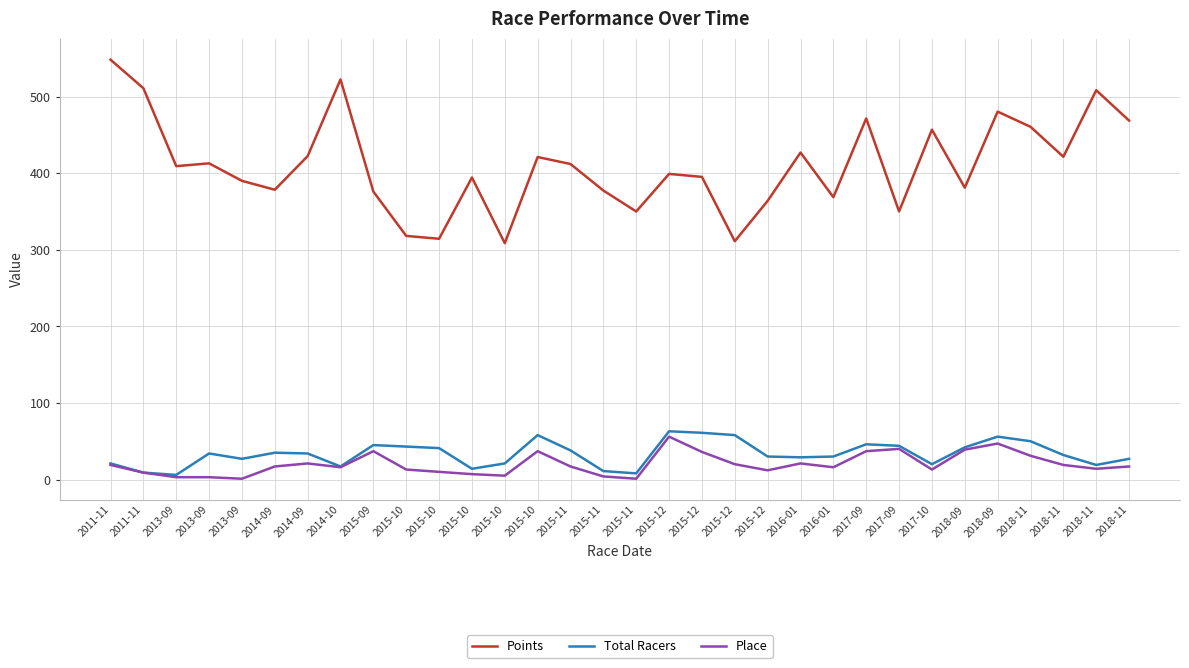

How many categories are shown in the chart?

32